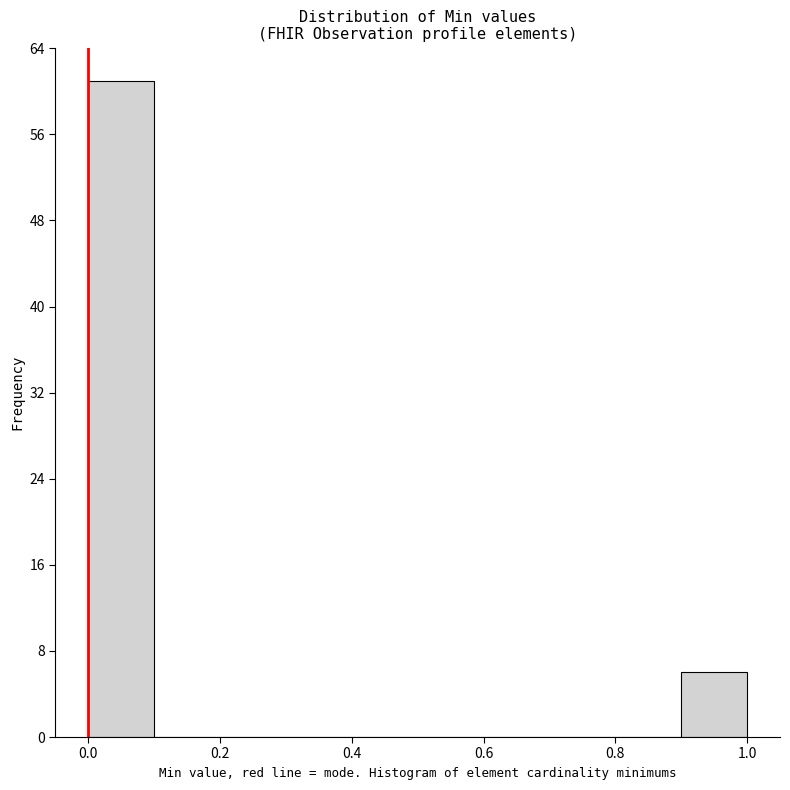

Reading left to right, list every bar in this chart as the range it spans on the x-axis followed by its height. The values are not printed on the chart, so give them approximately, as read against the axis.

0.0 to 0.1: 61
0.1 to 0.2: 0
0.2 to 0.3: 0
0.3 to 0.4: 0
0.4 to 0.5: 0
0.5 to 0.6: 0
0.6 to 0.7: 0
0.7 to 0.8: 0
0.8 to 0.9: 0
0.9 to 1.0: 6